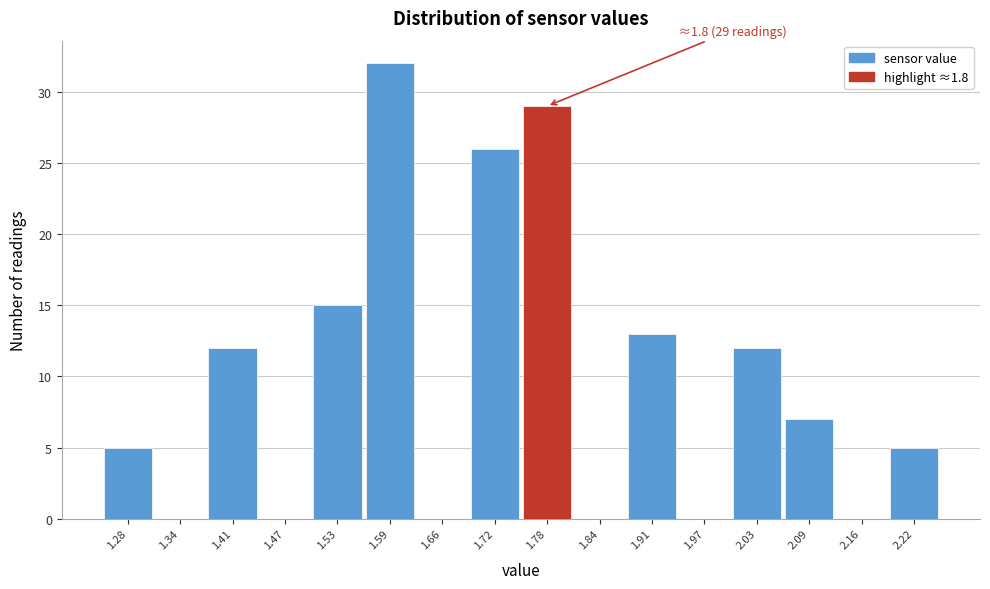

Which range on the x-axis has the tallest bar?

1.56 to 1.63